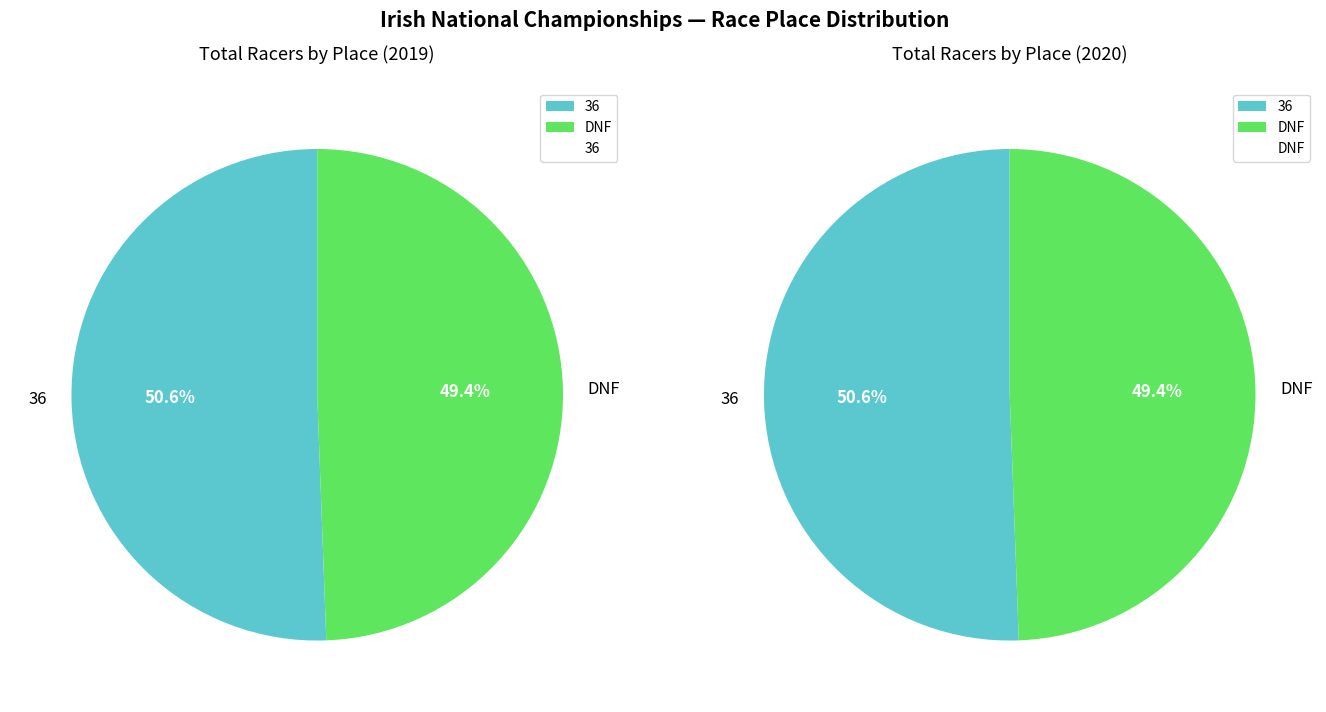

True or false: DNF accounts for 49% of the total.

True